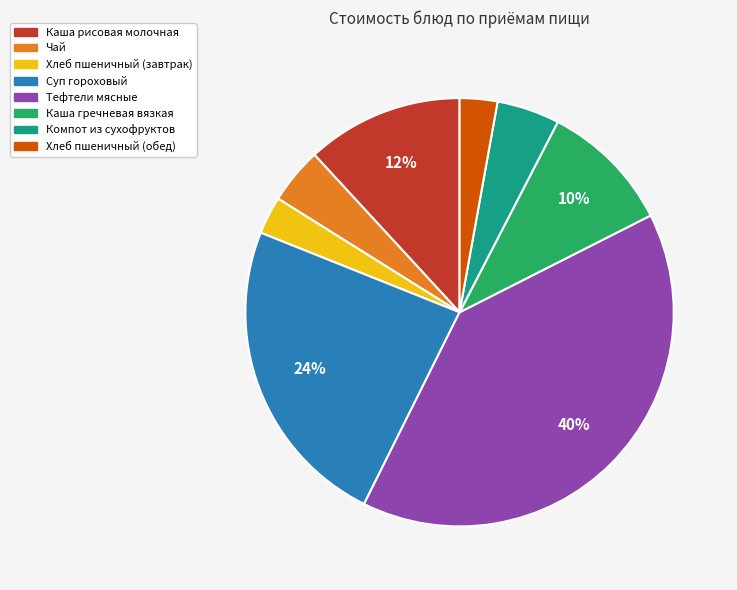

What percentage is the Тефтели мясные slice, to the nearest percent?

40%